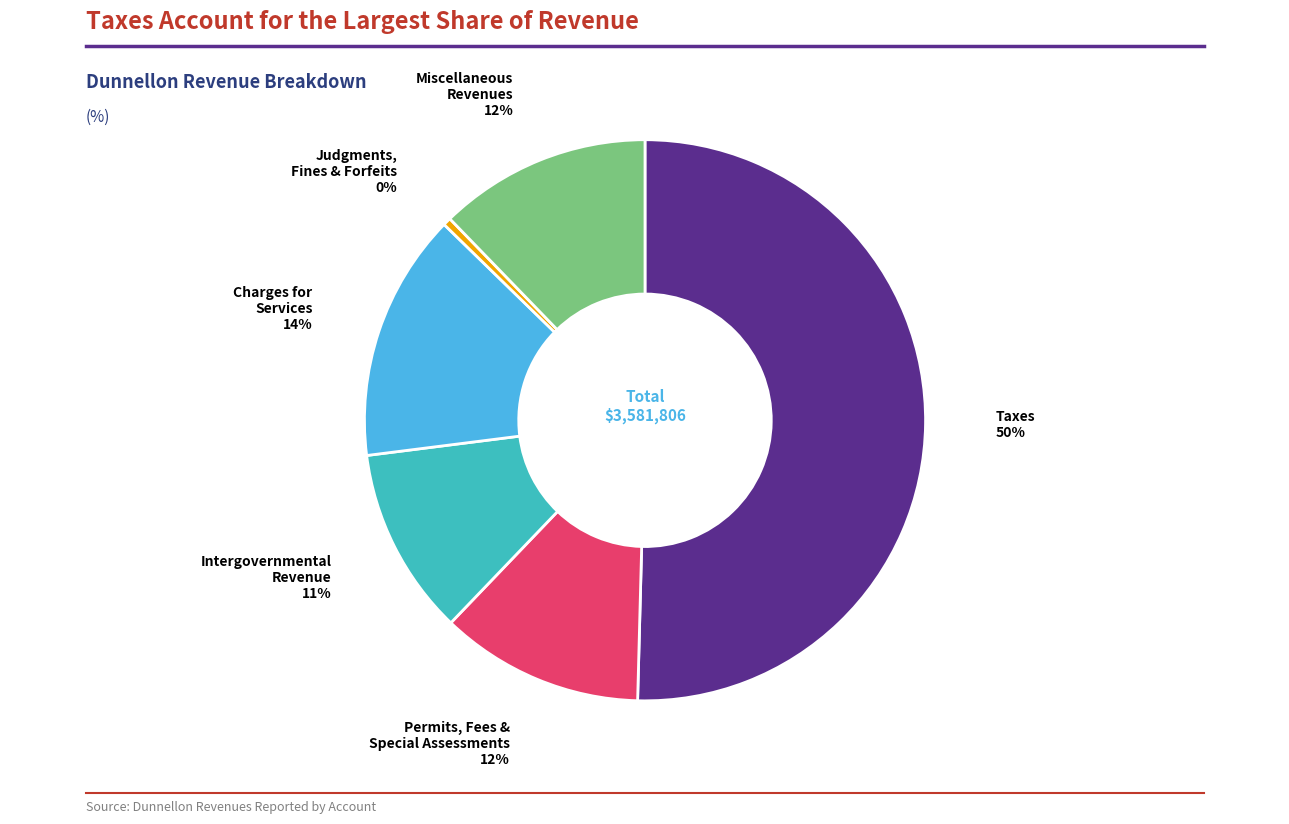

To the nearest percent, what is the average slice percentage?

17%